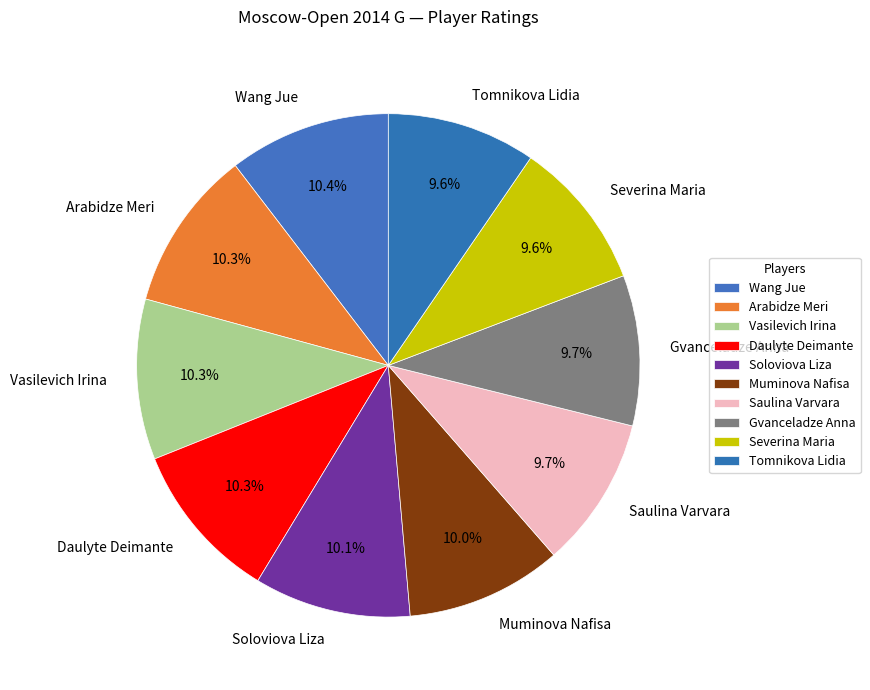

To the nearest percent, what portion does Severina Maria represent?

10%